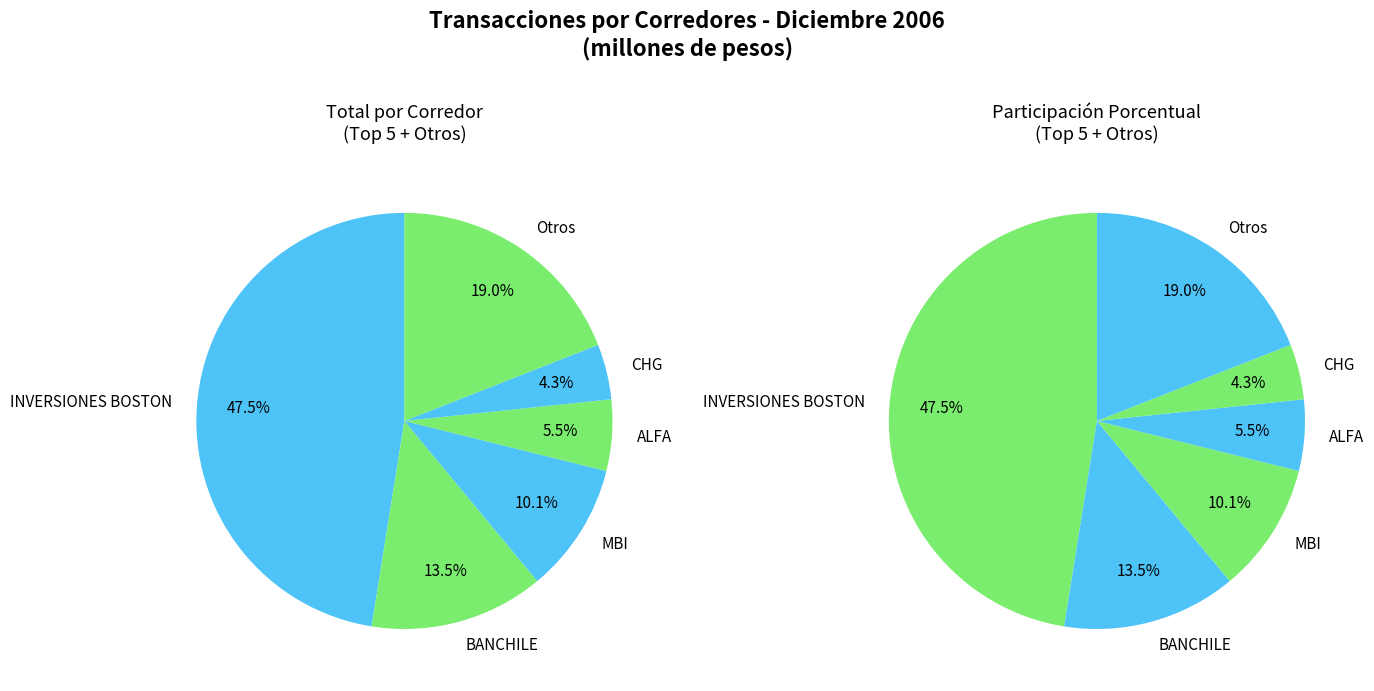

Between INVERSIONES BOSTON and CELFIN GARDEWEG, which is larger?

INVERSIONES BOSTON